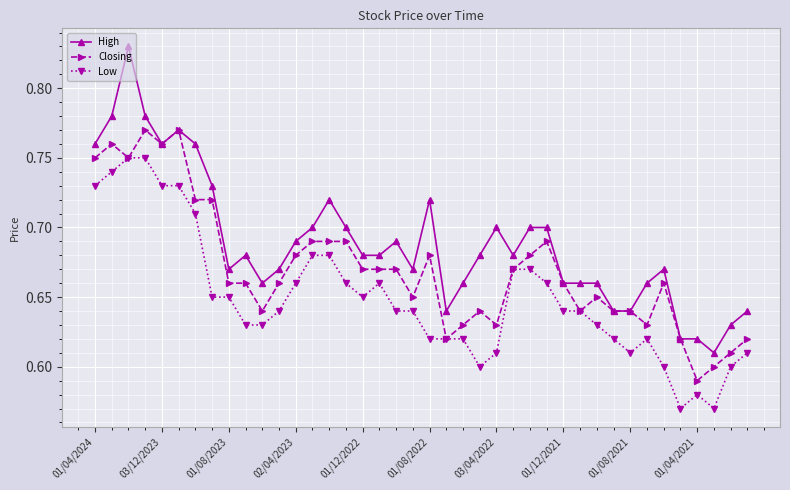

List the series in order of their overall mean, highest first.

High, Closing, Low